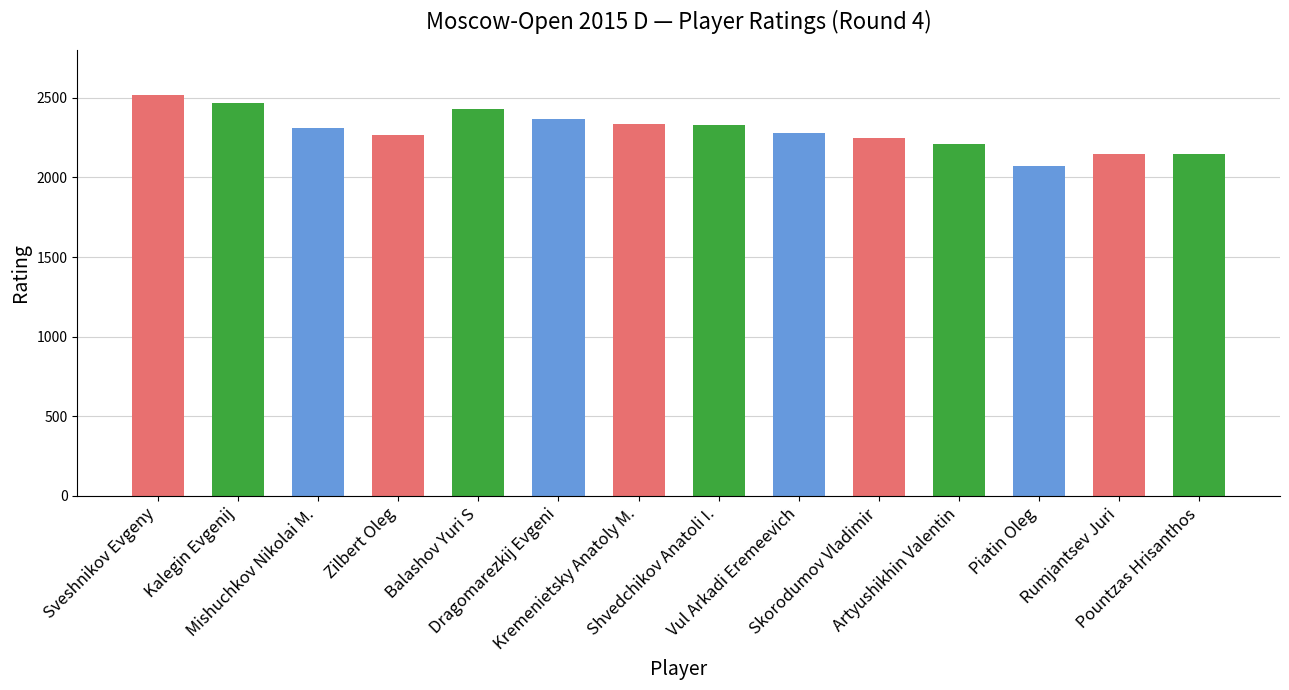

What is the difference between the maximum and minimum values?

445